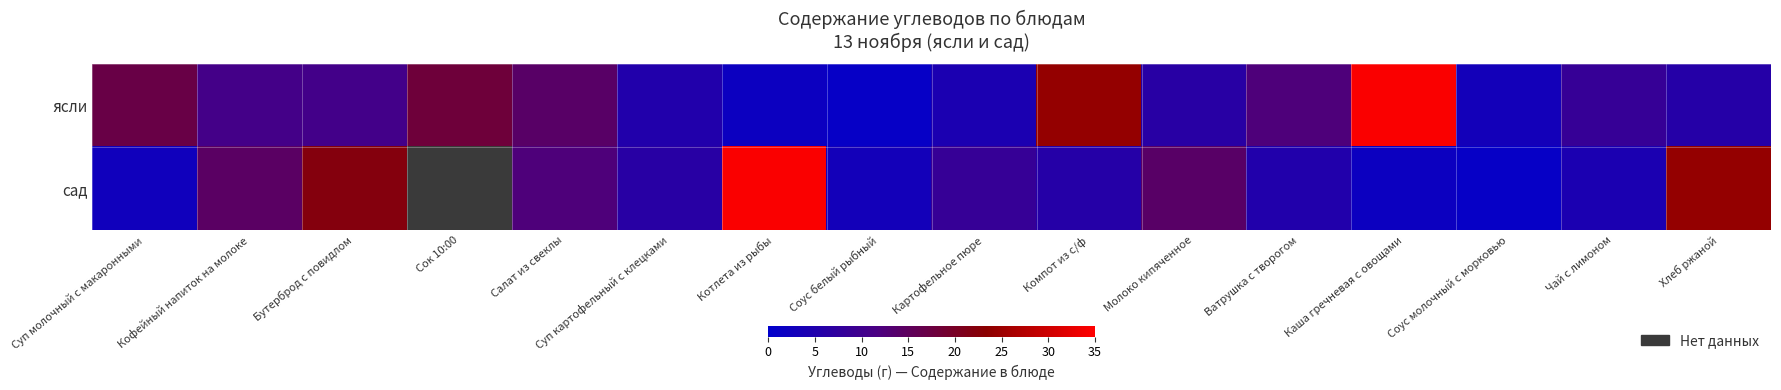

What is the minimum value for сад?

1.0